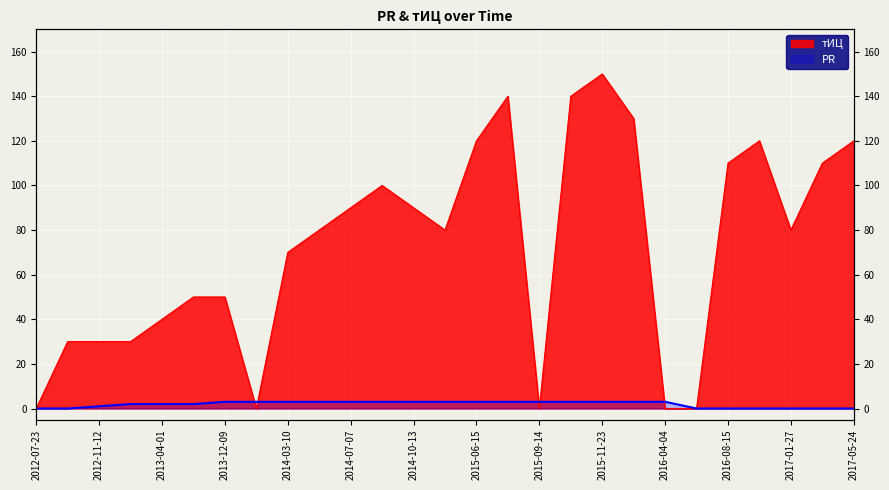

What is the average value of the PR series?

2